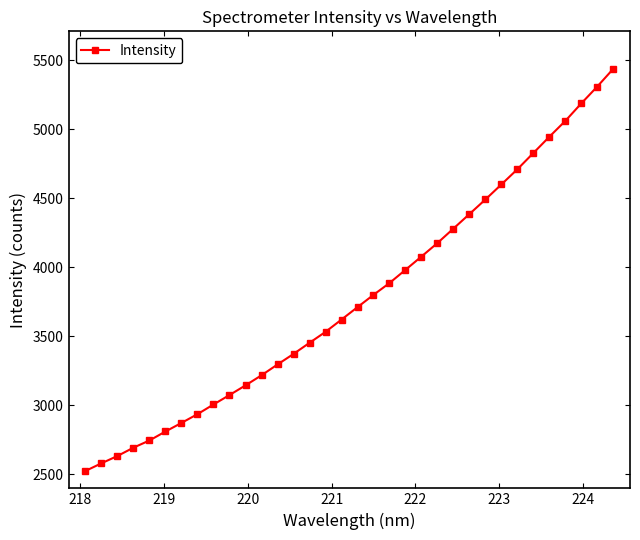

What is the sum of all values?

128358.6